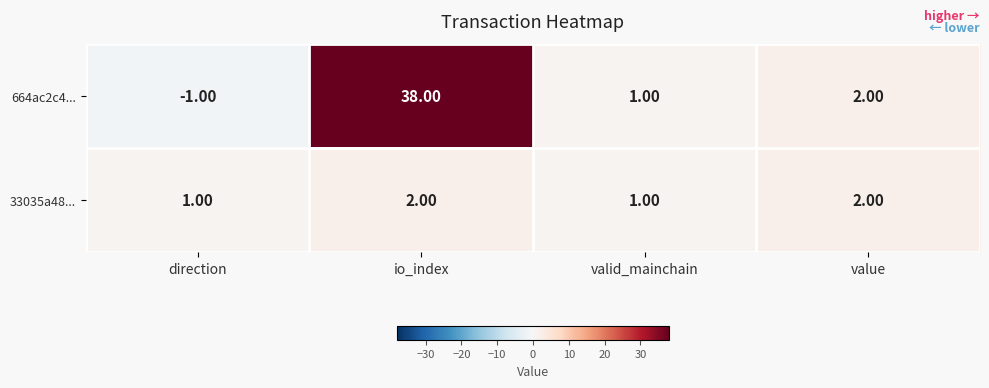

How many categories are shown in the chart?

4